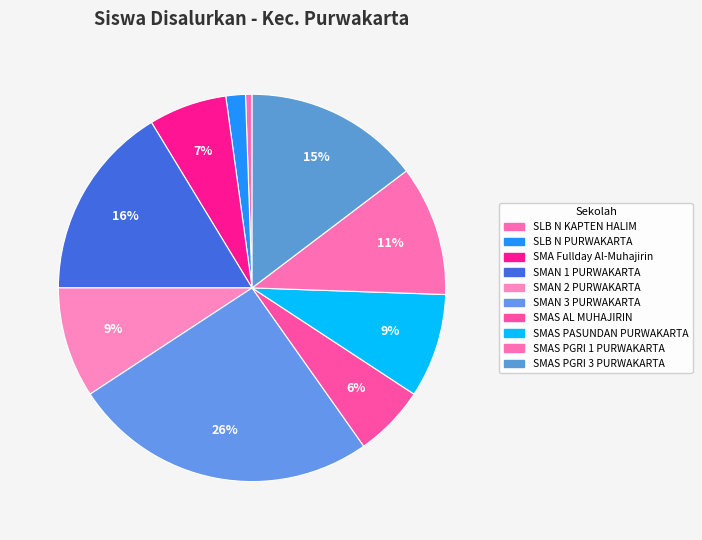

How many segments does this pie chart have?

10